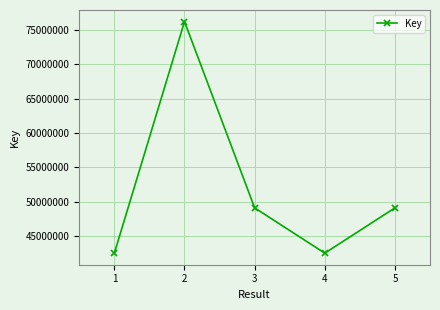

Does the chart have visible grid lines?

Yes